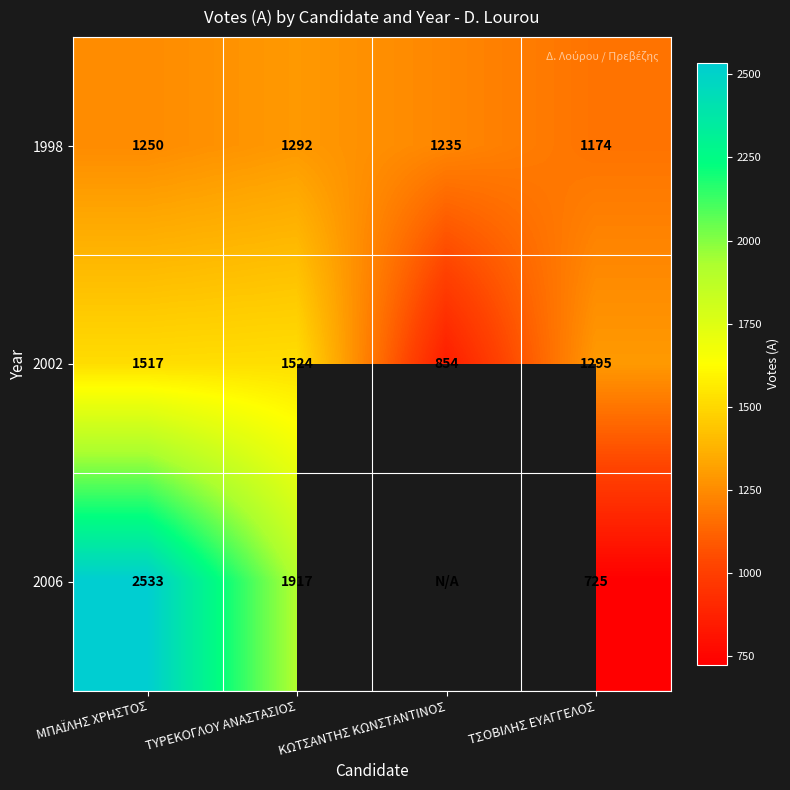

What is the difference between the second highest and minimum values in the 2002 series?

663